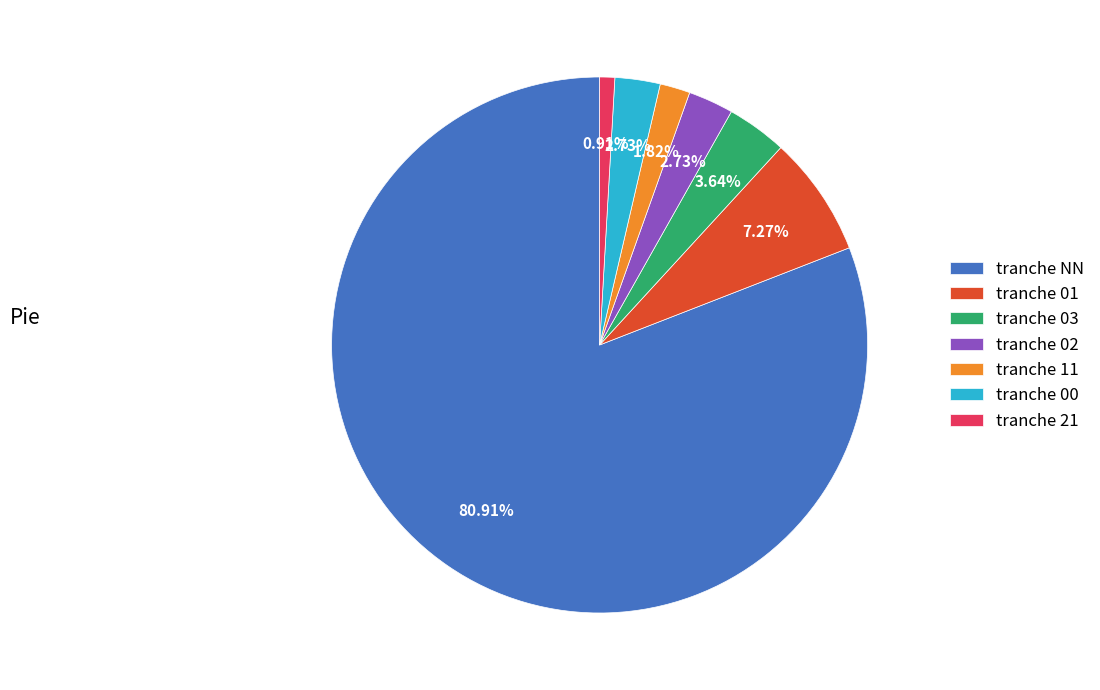

Do tranche 01 and tranche 03 together represent more than half of the pie?

No